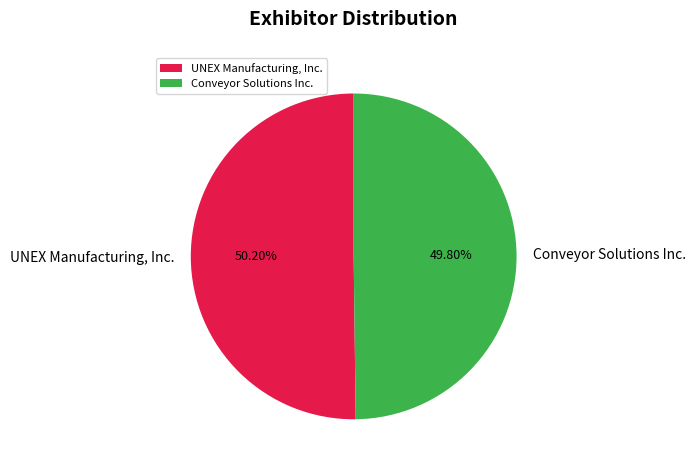

Rank the categories by value from lowest to highest.

Conveyor Solutions Inc., UNEX Manufacturing, Inc.